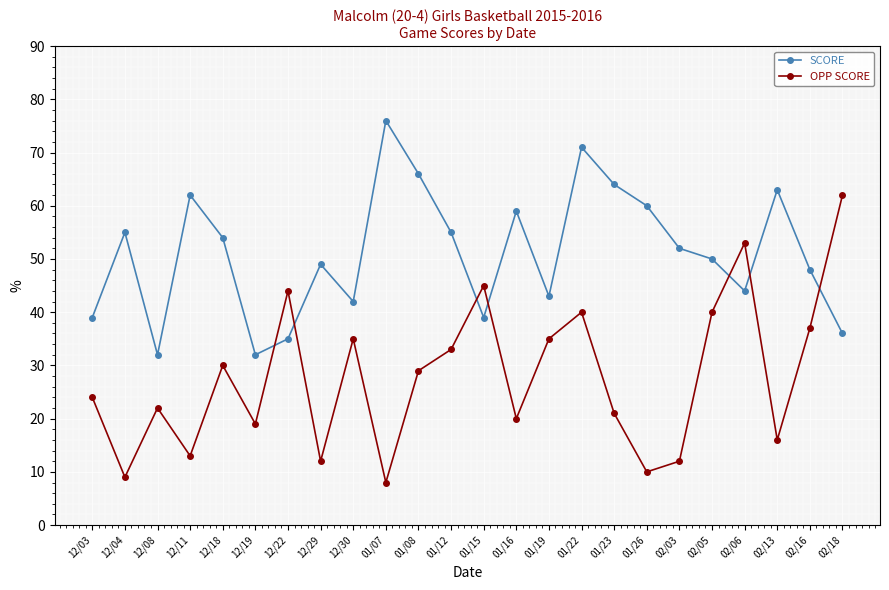

Which series has the widest spread of values?

OPP SCORE